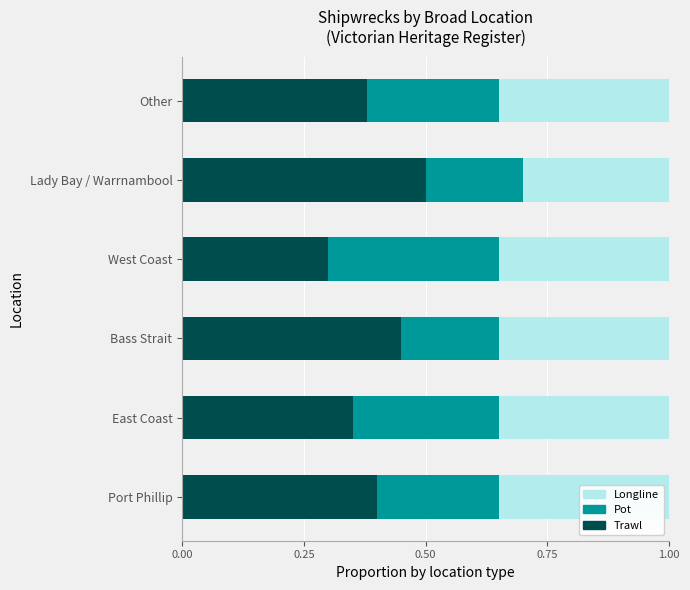

What is the total value across all series at East Coast?

1.0